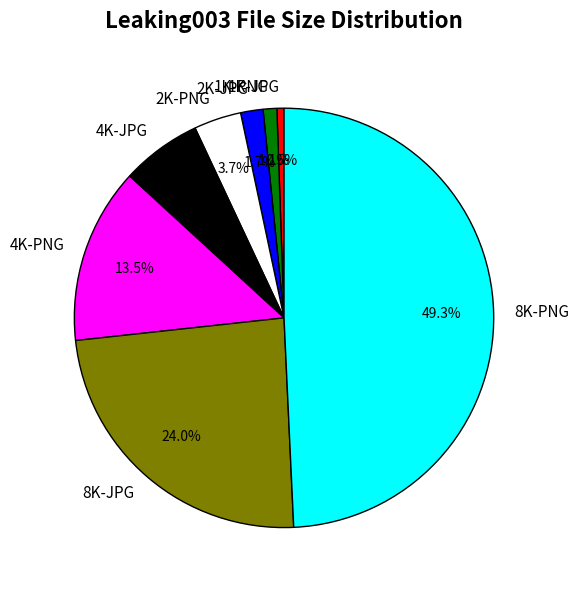

Does 2K-PNG account for over 50% of the chart?

No